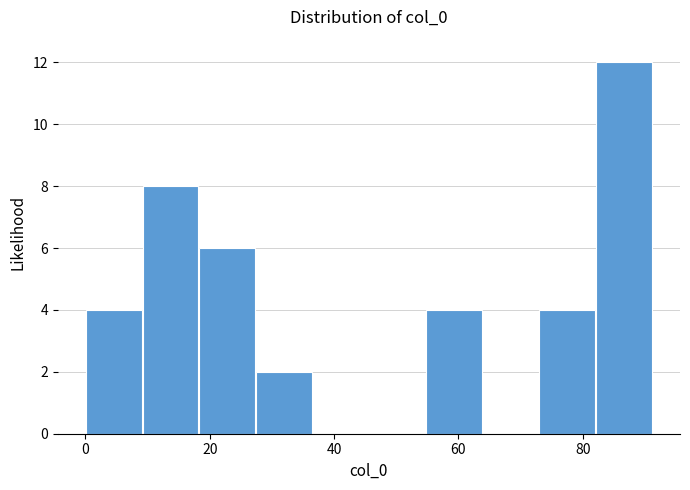

How tall is the bar that spans 0 to 10 on the x-axis? Neither the bar edges nor the heights are printed on the chart, so give them approximately, as read against the axes.

4